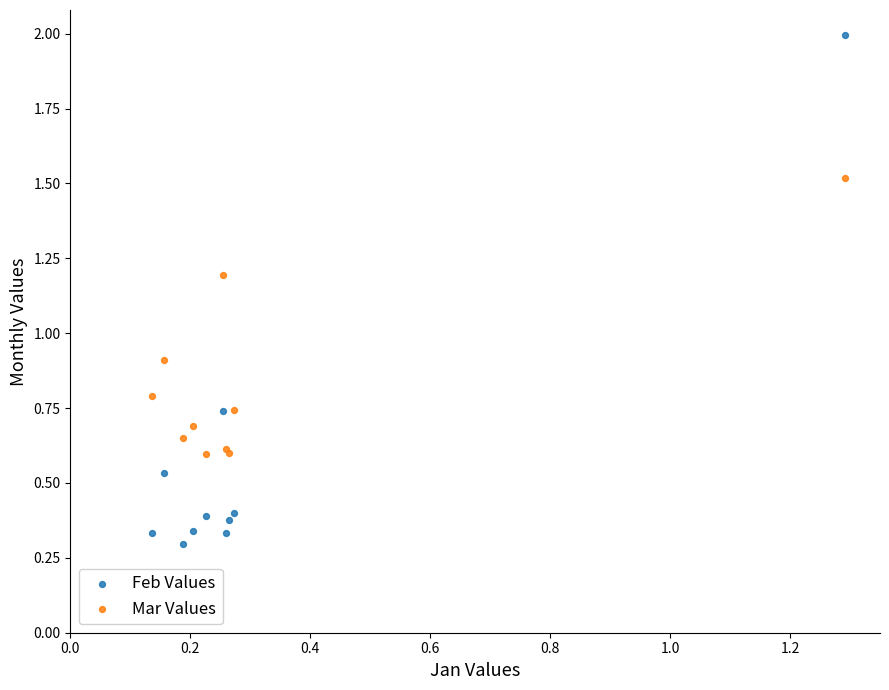

Which series contains the highest Y value?

Feb Values